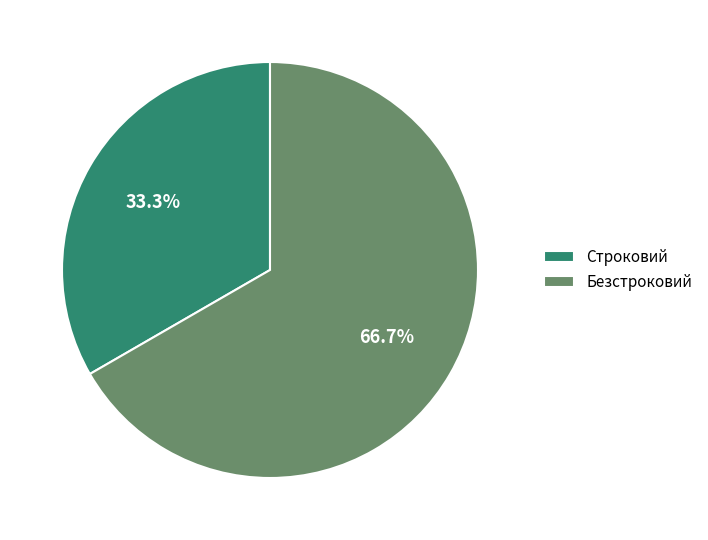

What portion of the pie excludes Строковий?

66.7%